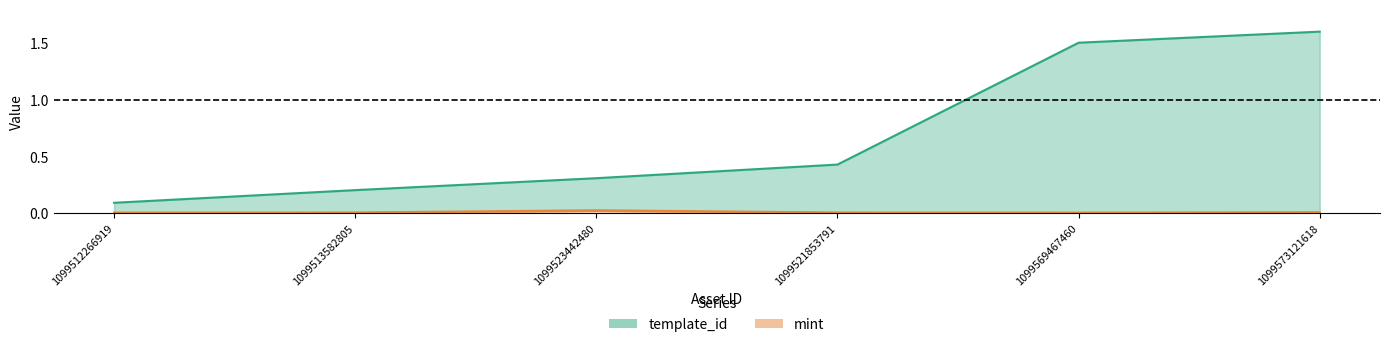

Reading right to left, what are all the values shown in this chart?

template_id: 1.6	1.5	0.4	0.3	0.2	0.1
mint: 0.0	0.0	0.0	0.0	0.0	0.0